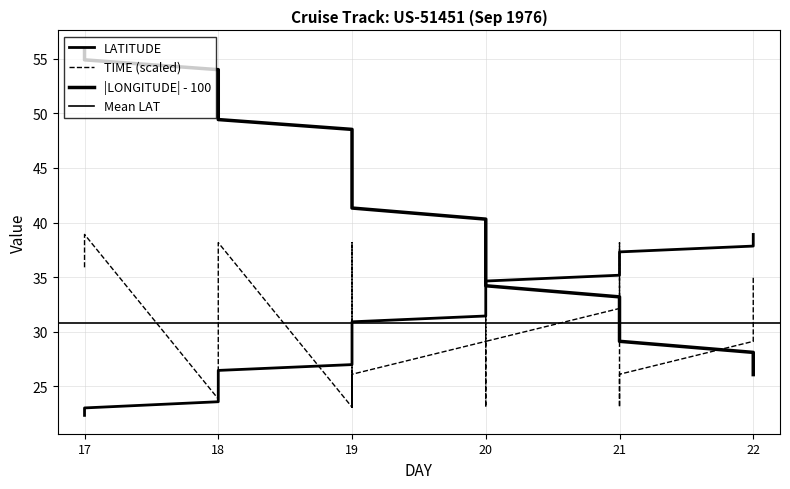

Is it true that LATITUDE equals 23.0 at 17?

True